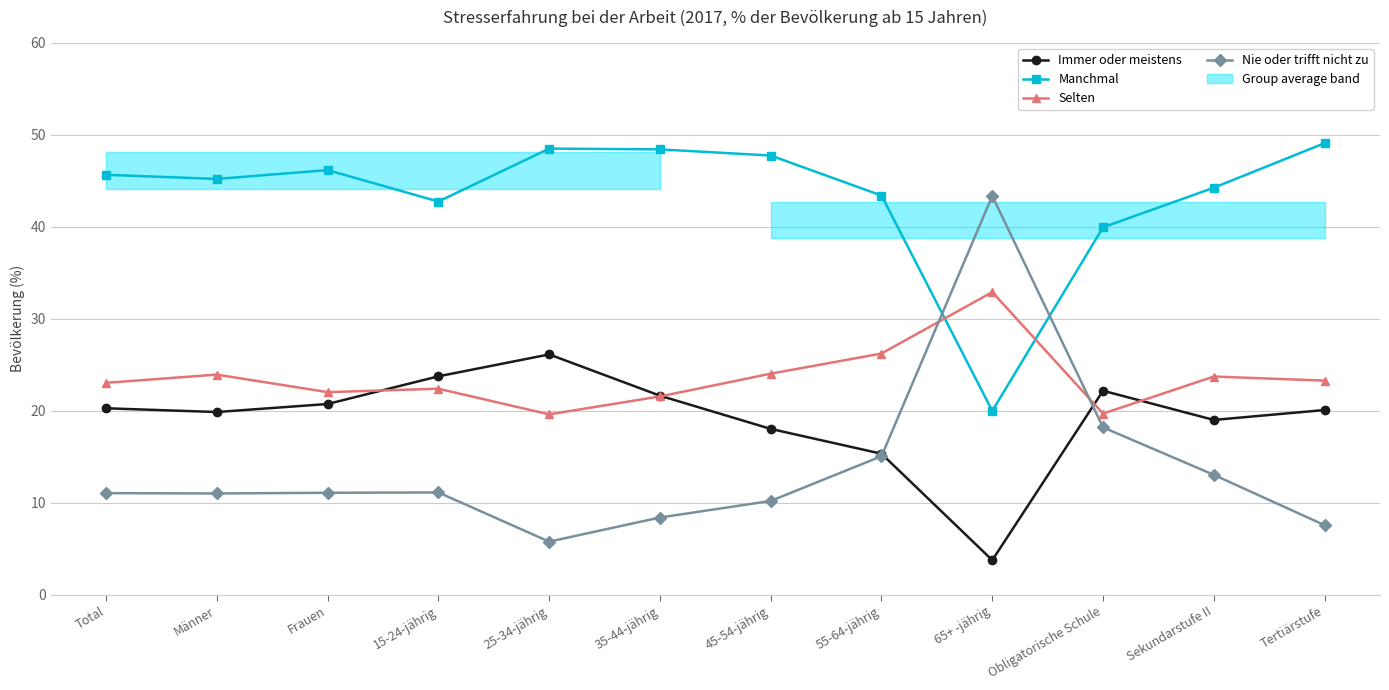

The Selten series shows 45.9 at 65+ -jährig. True or false?

False